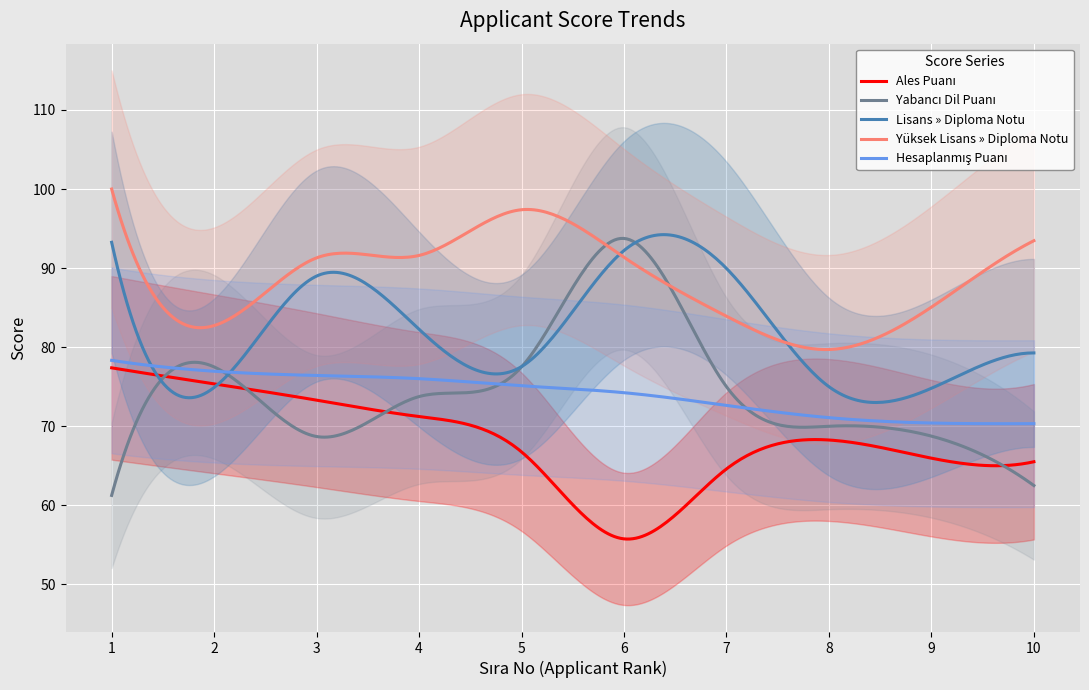

How many times do Yüksek Lisans » Diploma Notu and Yabancı Dil Puanı cross each other?

2